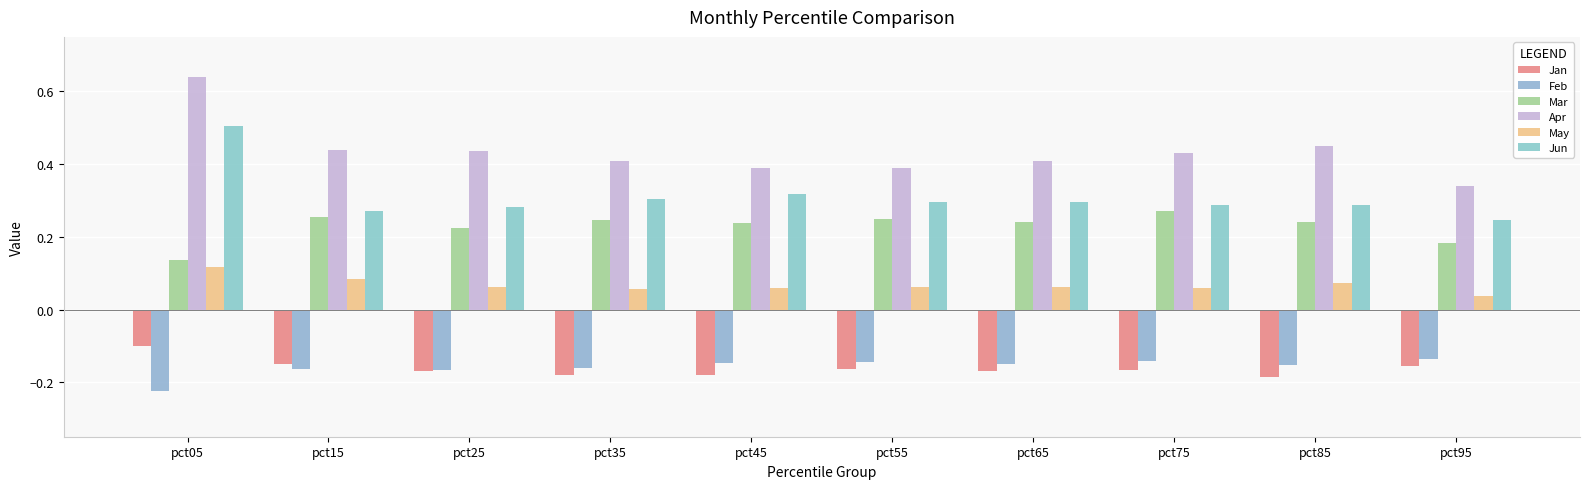

How many bars are there in each group?

6